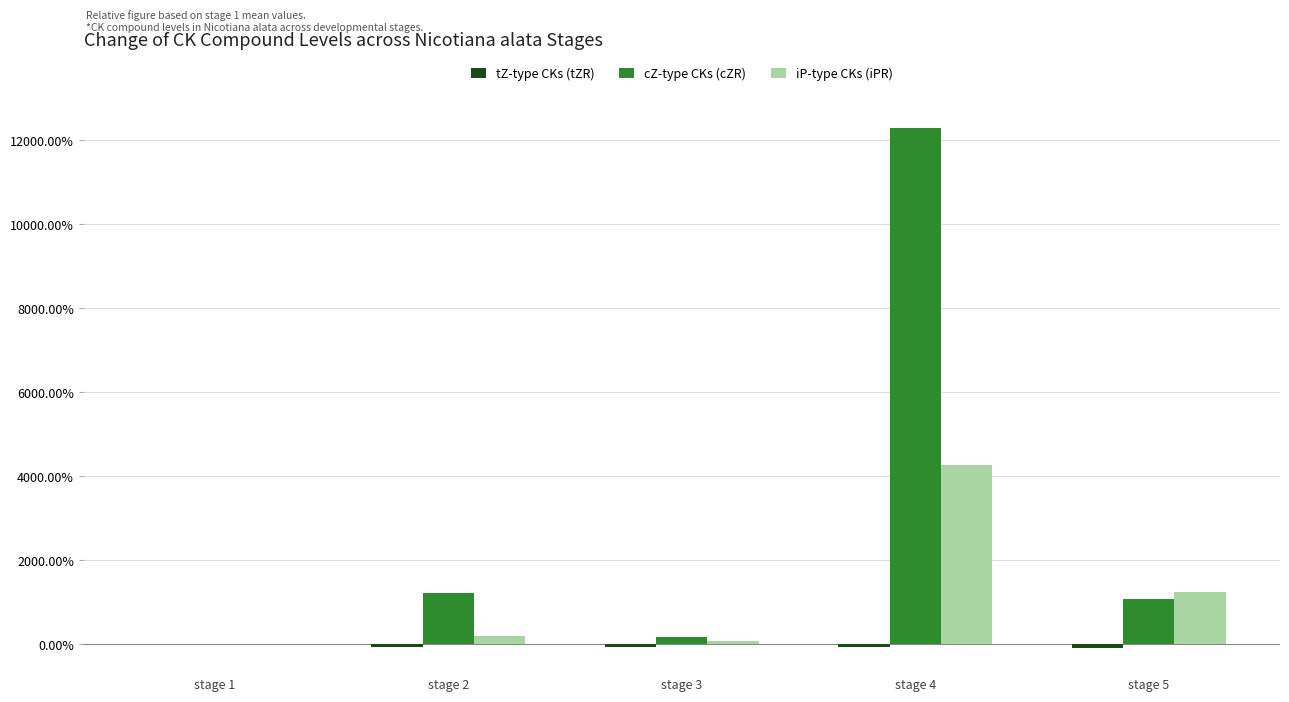

How many categories are shown in the chart?

5